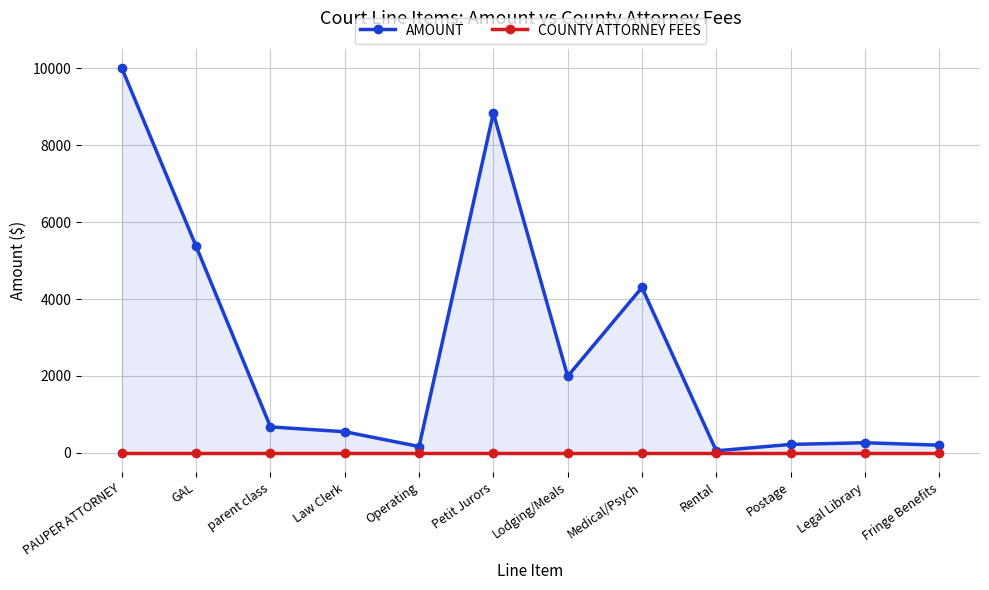

Reading left to right, list all the values displayed in this chart.

AMOUNT: 10000.0	5367.0	675.0	550.0	165.8	8837.7	1991.9	4300.0	53.8	220.0	264.1	200.0
COUNTY ATTORNEY FEES: 0.0	0.0	0.0	0.0	0.0	0.0	0.0	0.0	0.0	0.0	0.0	0.0